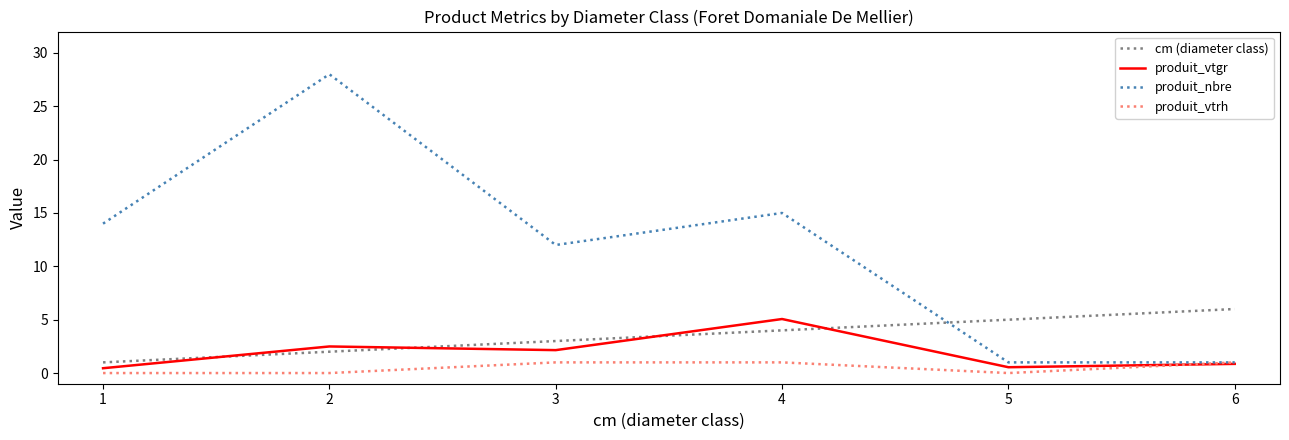

True or false: produit_vtrh and cm (diameter class) cross at least once.

False